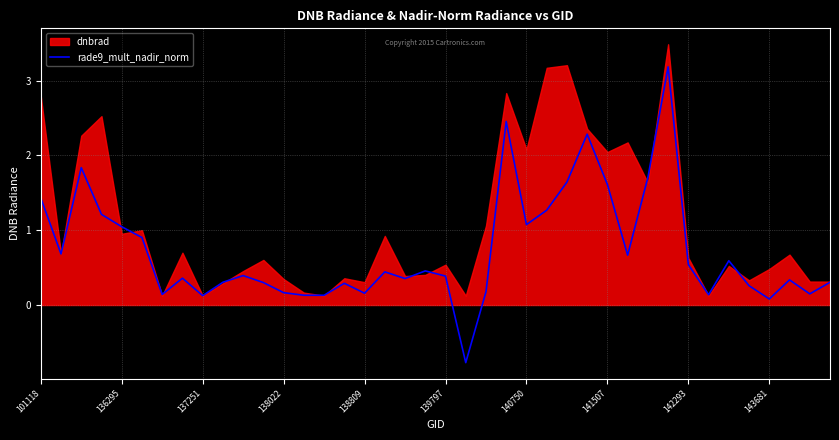

Does the chart display data point markers on the line(s)?

No